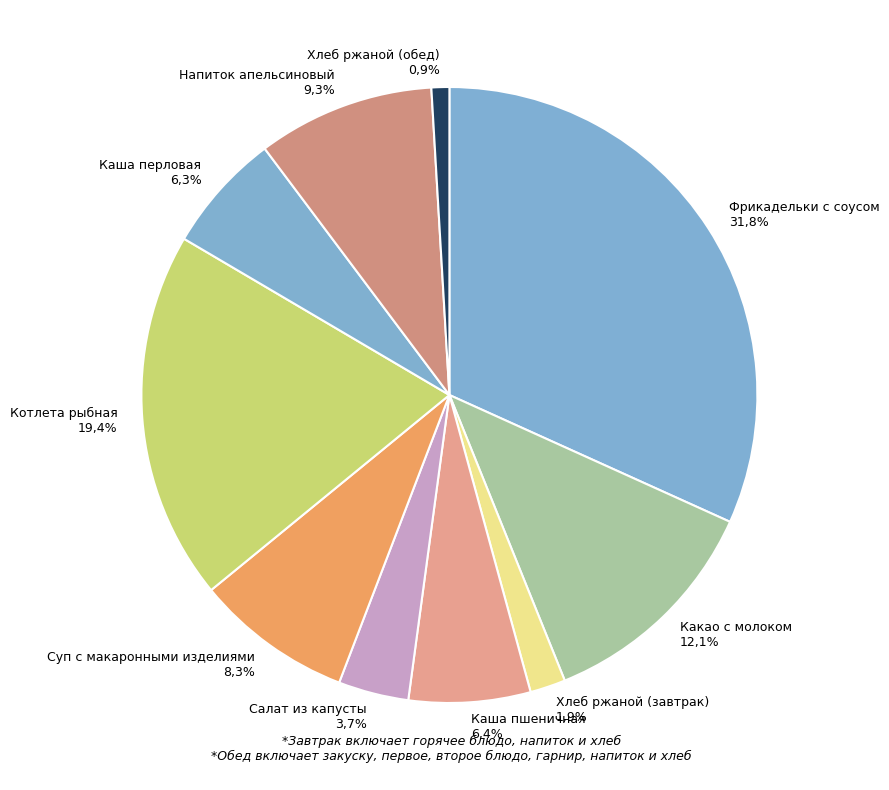

Rank the categories by value from highest to lowest.

Фрикадельки с соусом, Котлета рыбная, Какао с молоком, Напиток апельсиновый, Суп с макаронными изделиями, Каша пшеничная, Каша перловая, Салат из капусты, Хлеб ржаной (завтрак), Хлеб ржаной (обед)